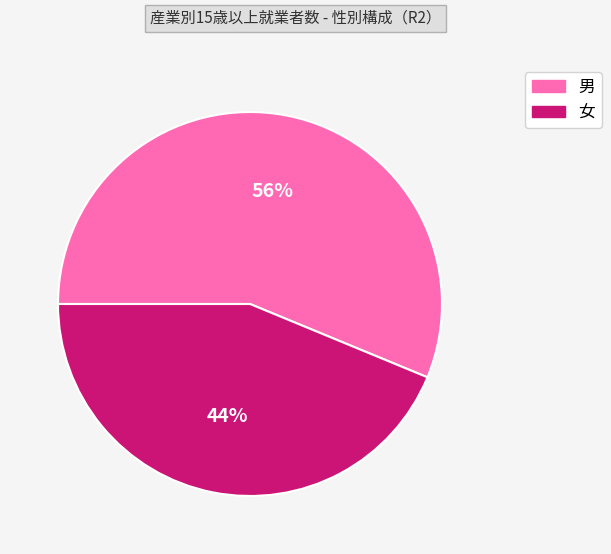

Which has a higher value, 男 or 女?

男